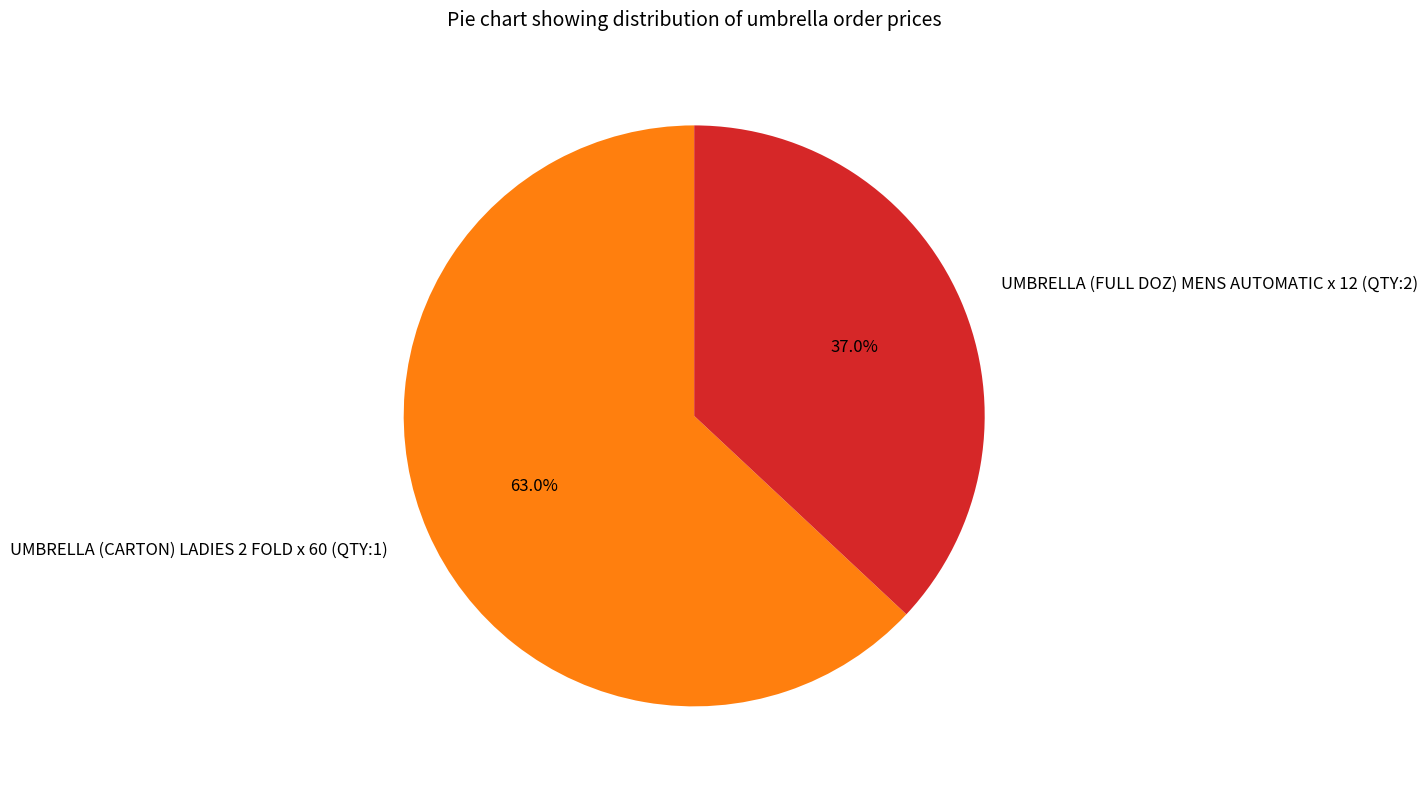

Rank the categories by value from lowest to highest.

UMBRELLA (FULL DOZ) MENS AUTOMATIC x 12 (QTY:2), UMBRELLA (CARTON) LADIES 2 FOLD x 60 (QTY:1)